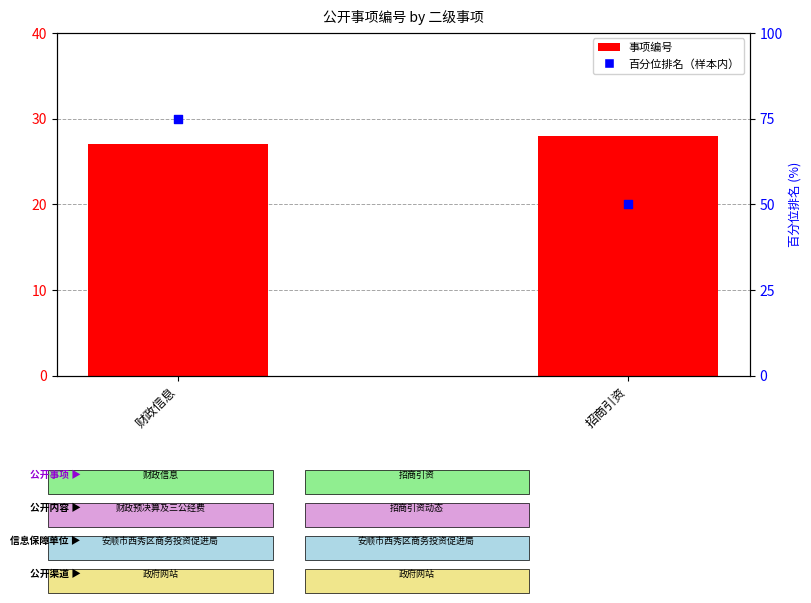

At how many categories does at least one series exceed 49?

2